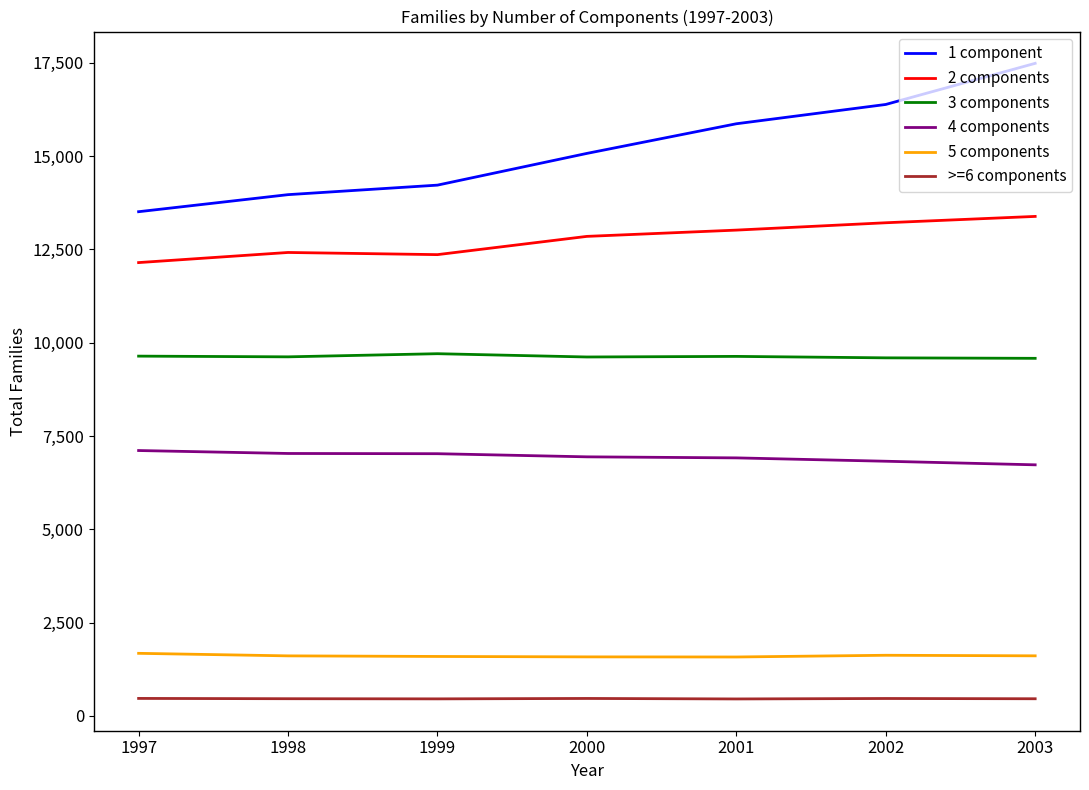

What is the difference between the highest and lowest values at 2002?

15914